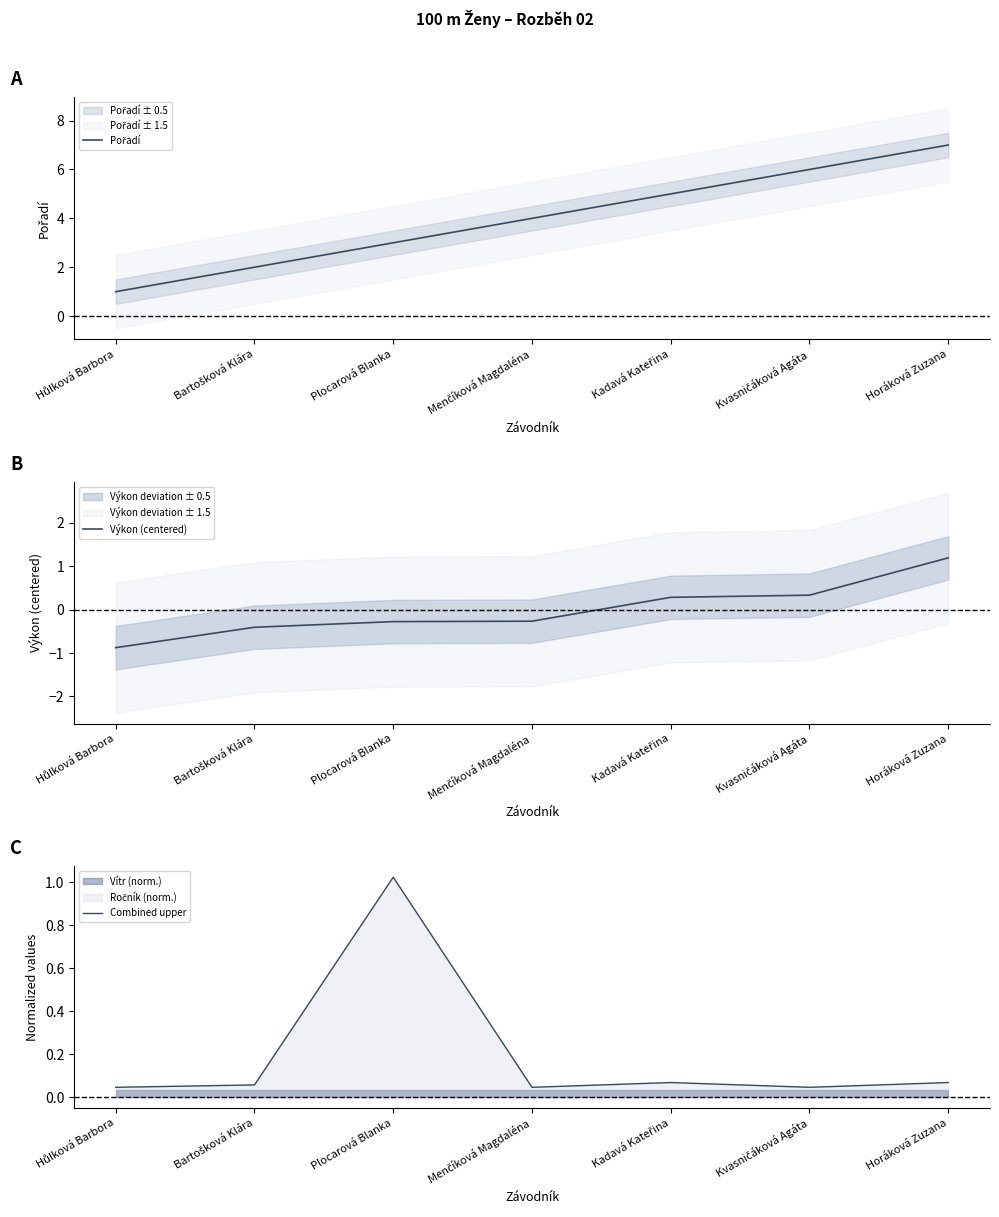

Which series ends up on top after the final intersection of Combined upper and Výkon (centered)?

Výkon (centered)